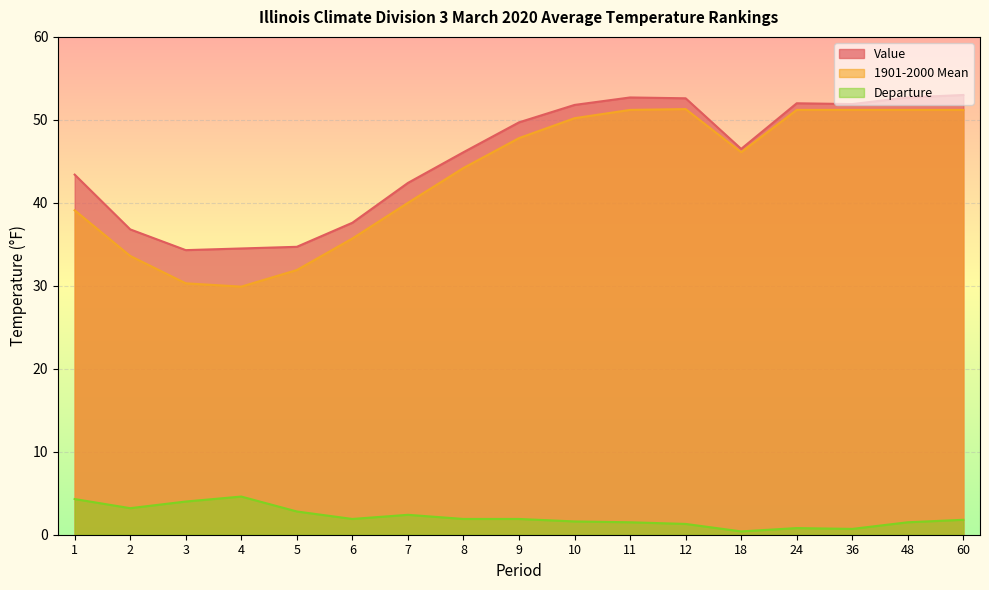

Where does the 1901-2000 Mean series first go above 46?

9